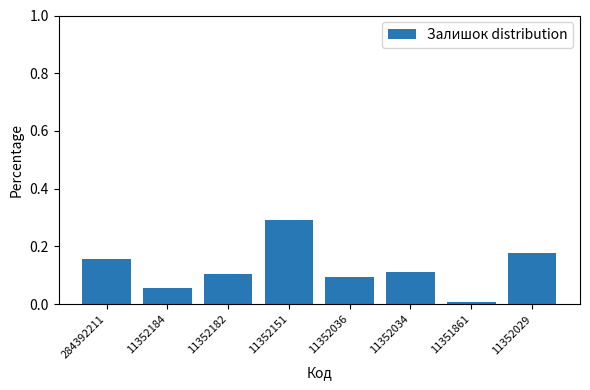

Which has a higher value, 11352184 or 11352182?

11352182